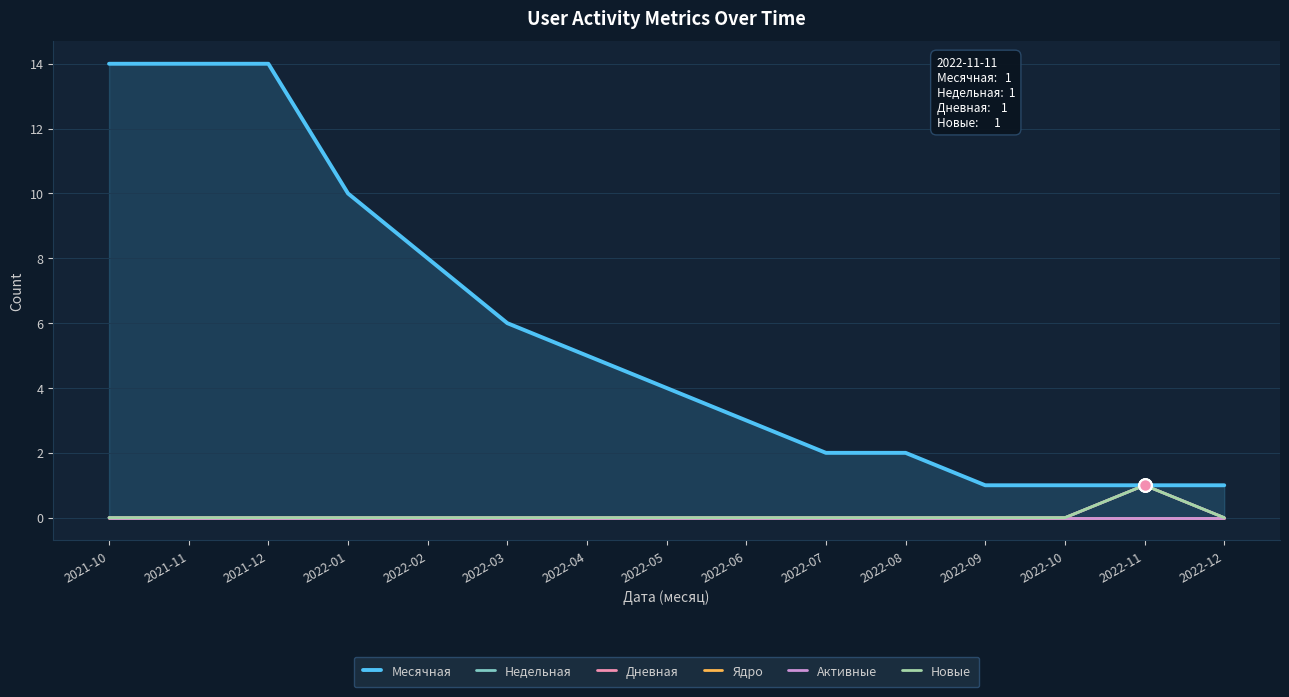

Which series has the widest spread of values?

Месячная